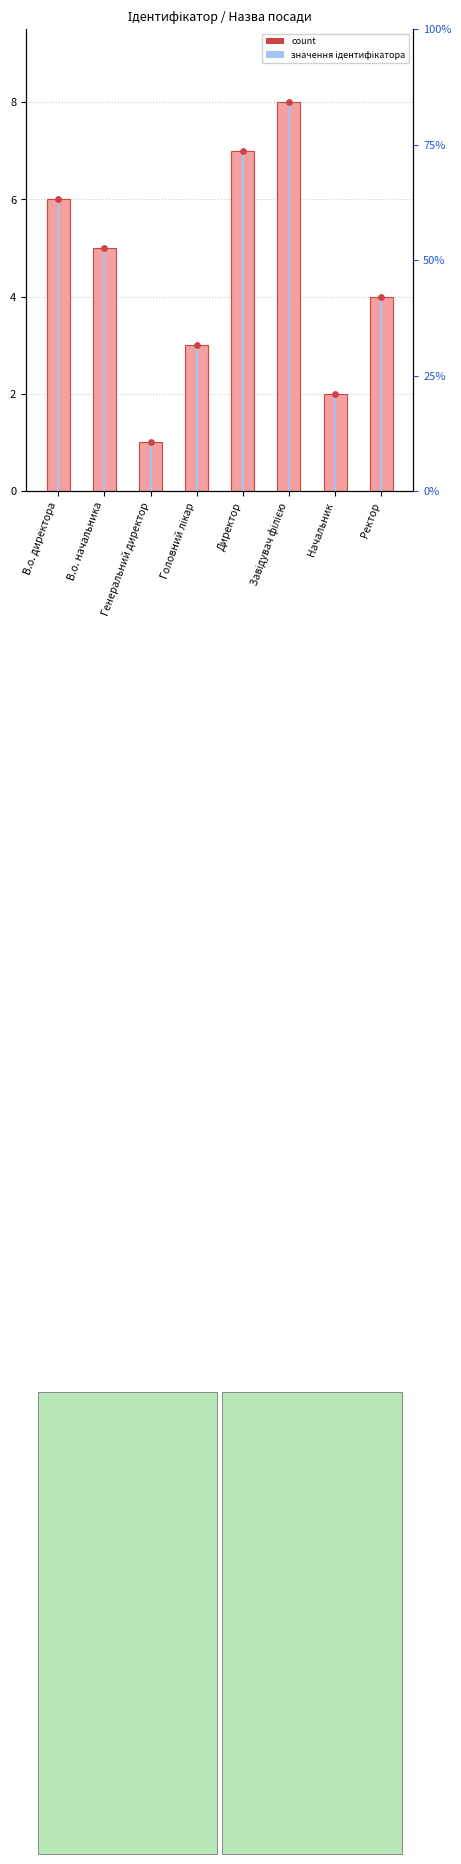

Which series has the largest total across all categories?

Ідентифікатор